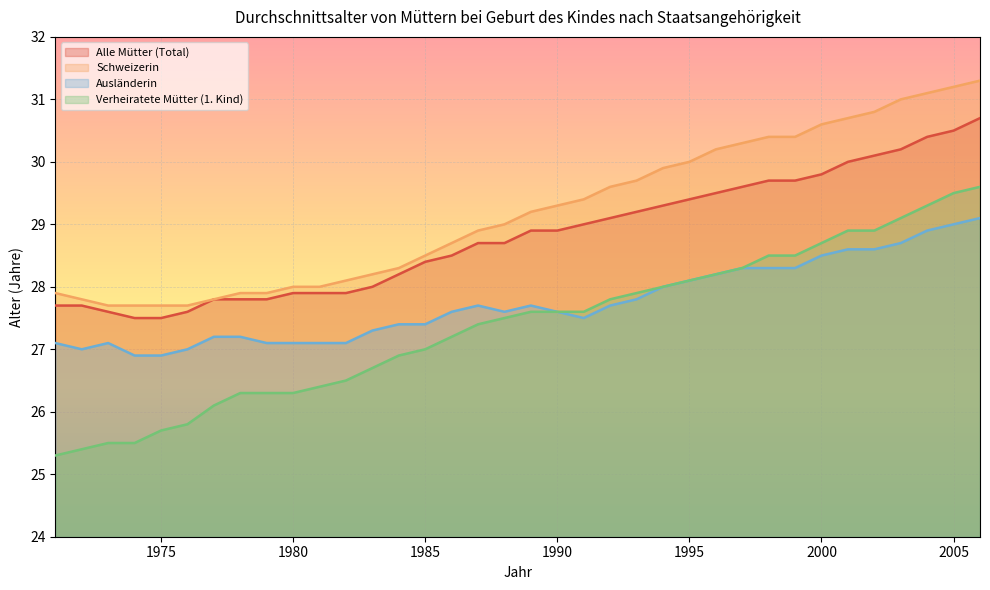

Reading left to right, extract all data points from this chart.

Alle Mütter (Total): 27.7	27.7	27.6	27.5	27.5	27.6	27.8	27.8	27.8	27.9	27.9	27.9	28.0	28.2	28.4	28.5	28.7	28.7	28.9	28.9	29.0	29.1	29.2	29.3	29.4	29.5	29.6	29.7	29.7	29.8	30.0	30.1	30.2	30.4	30.5	30.7
Schweizerin: 27.9	27.8	27.7	27.7	27.7	27.7	27.8	27.9	27.9	28.0	28.0	28.1	28.2	28.3	28.5	28.7	28.9	29.0	29.2	29.3	29.4	29.6	29.7	29.9	30.0	30.2	30.3	30.4	30.4	30.6	30.7	30.8	31.0	31.1	31.2	31.3
Ausländerin: 27.1	27.0	27.1	26.9	26.9	27.0	27.2	27.2	27.1	27.1	27.1	27.1	27.3	27.4	27.4	27.6	27.7	27.6	27.7	27.6	27.5	27.7	27.8	28.0	28.1	28.2	28.3	28.3	28.3	28.5	28.6	28.6	28.7	28.9	29.0	29.1
Verheiratete Mütter (1. Kind): 25.3	25.4	25.5	25.5	25.7	25.8	26.1	26.3	26.3	26.3	26.4	26.5	26.7	26.9	27.0	27.2	27.4	27.5	27.6	27.6	27.6	27.8	27.9	28.0	28.1	28.2	28.3	28.5	28.5	28.7	28.9	28.9	29.1	29.3	29.5	29.6